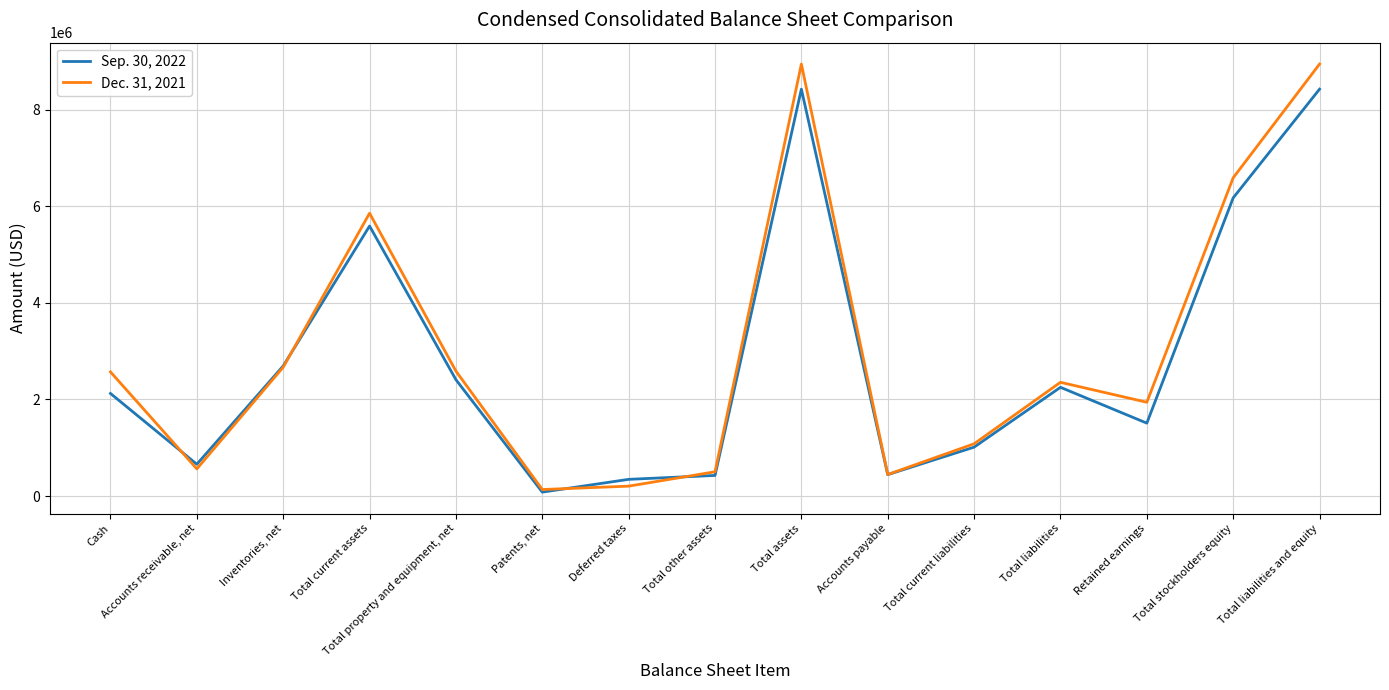

Read the Dec. 31, 2021 value at Total property and equipment, net.

2588028